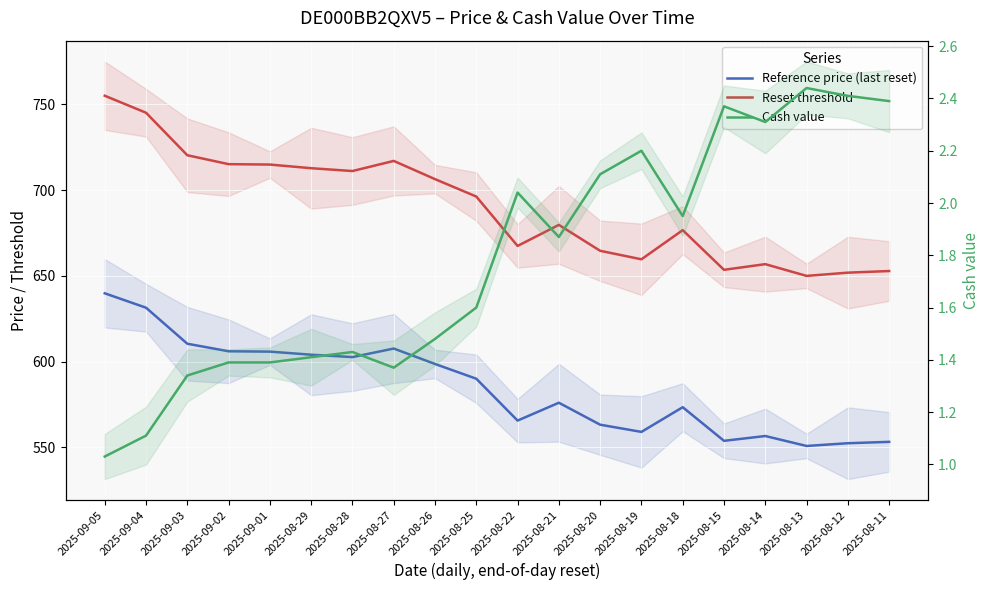

The Reset threshold series shows 434.1 at 2025-08-11. True or false?

False